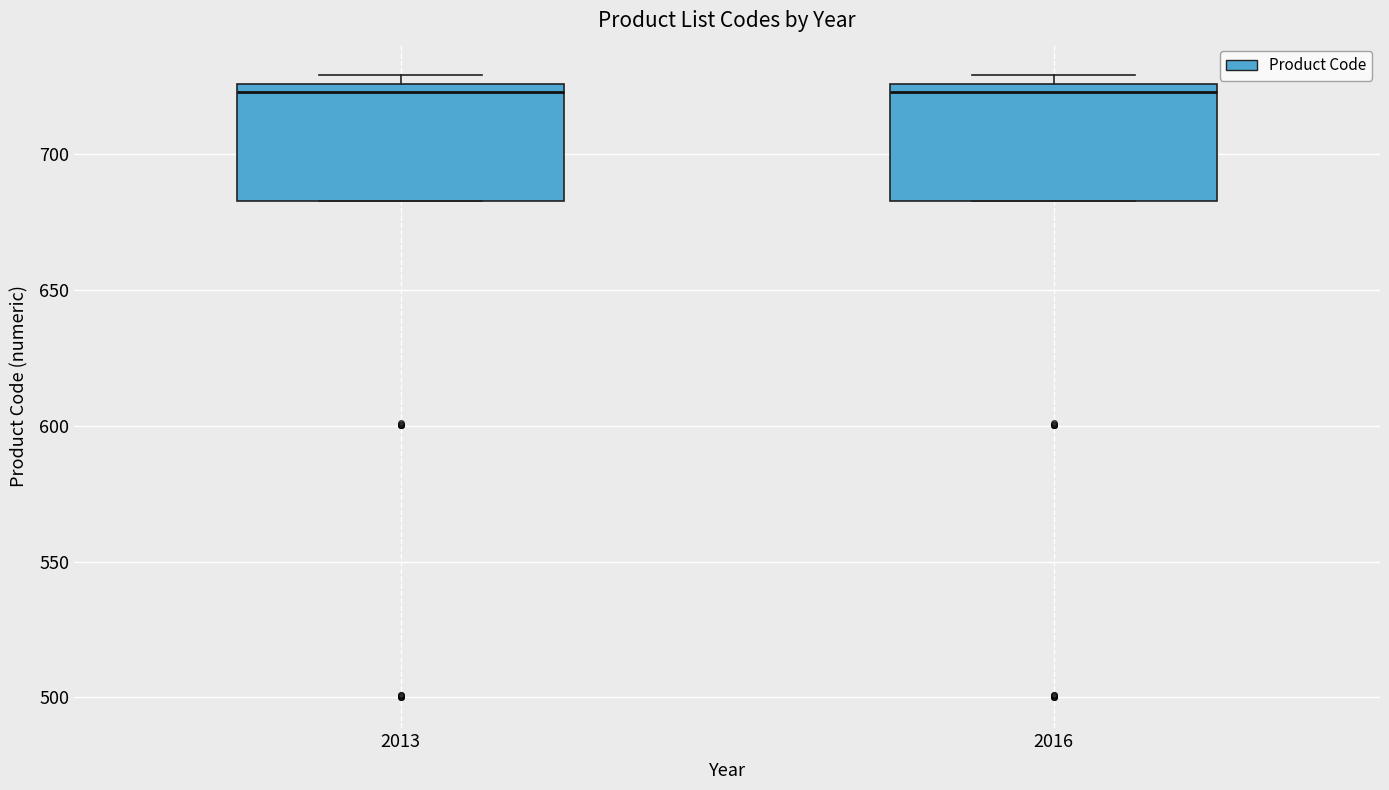

Reading left to right, transcribe this box plot: for each box, give where its median line is, the range the box spans, and where its two whiskers end, as read against the y-axis. The values are not printed on the chart, so give them approximately, as read against the axis.

2013: median 725 (just below the box's upper edge), box 685 to 725, whiskers 685 to 730
2016: median 725 (just below the box's upper edge), box 685 to 725, whiskers 685 to 730